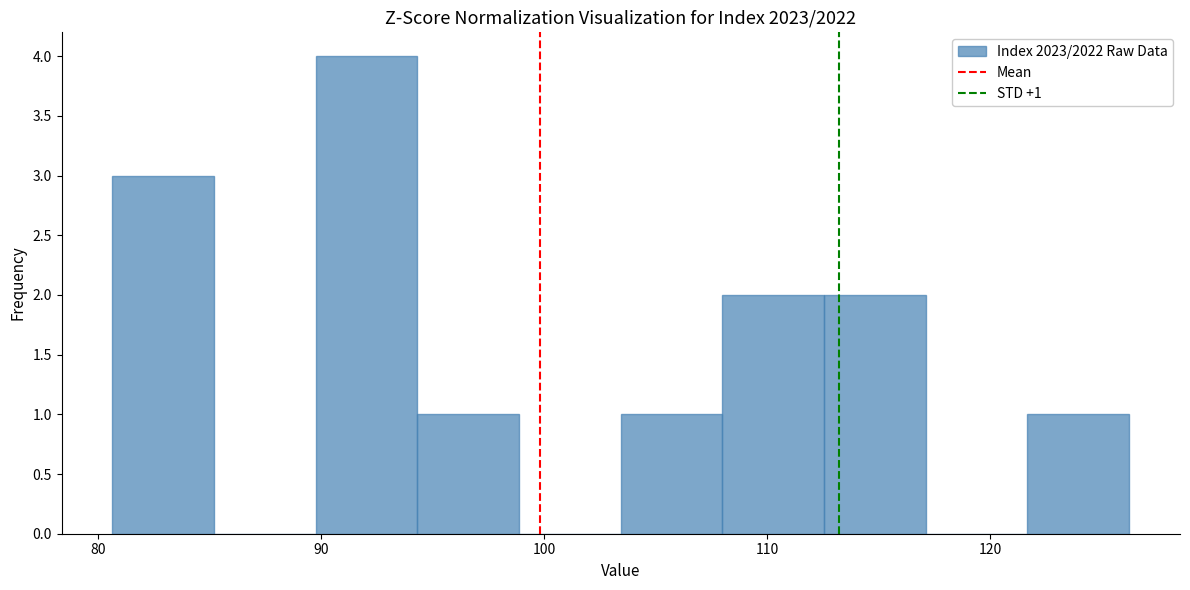

Over which range of the x-axis is the bar tallest?

90 to 94